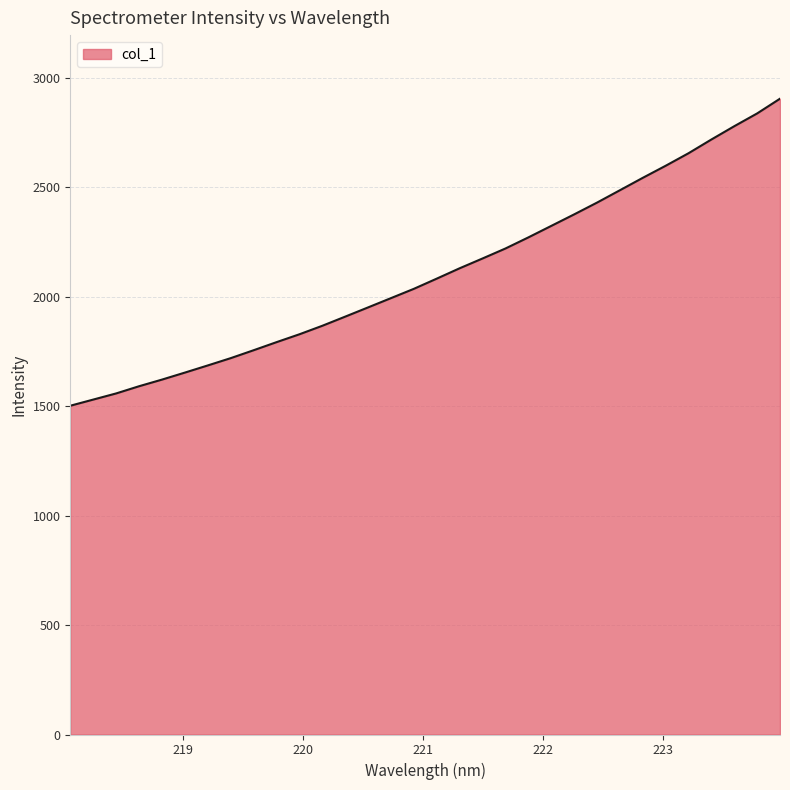

What is the minimum value shown in the chart?

1502.1